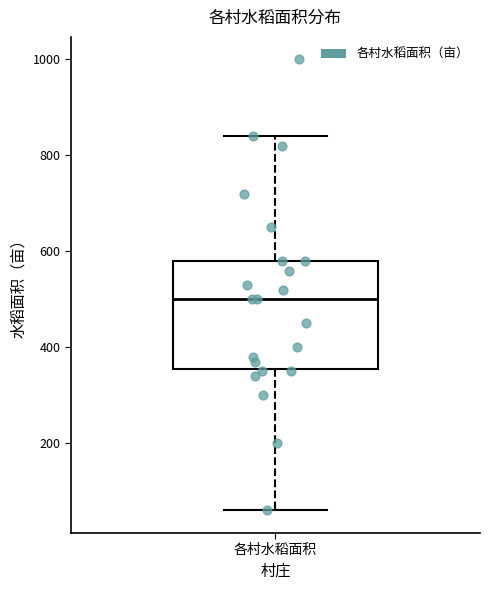

Transcribe this box plot: give where the median line is, the range the box spans, and where the two whiskers end, as read against the y-axis. The values are not printed on the chart, so give them approximately, as read against the axis.

median 500, box 360 to 580, whiskers 60 to 840